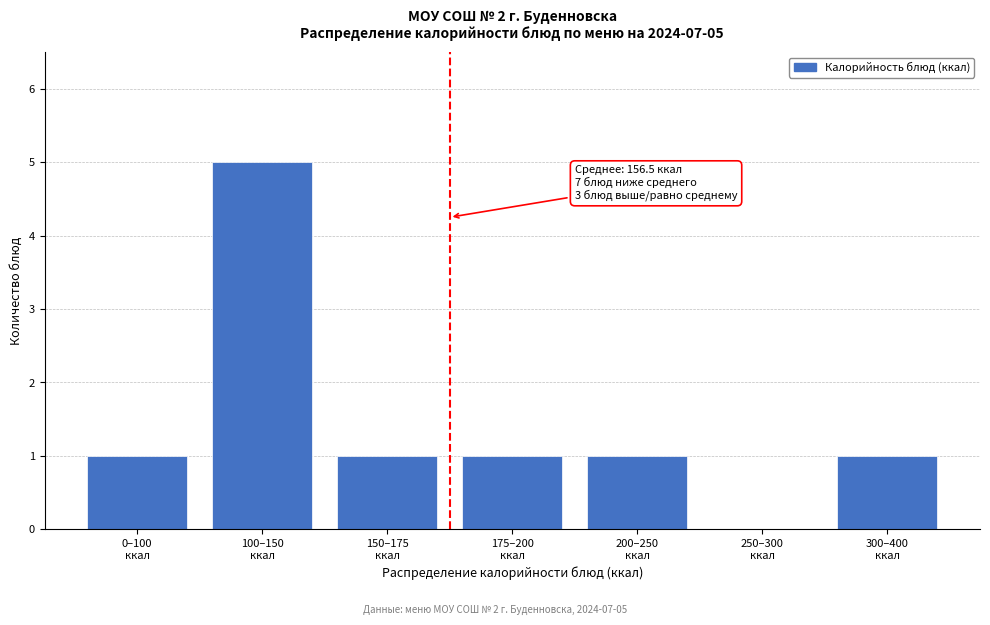

What is the sum of all values?

10